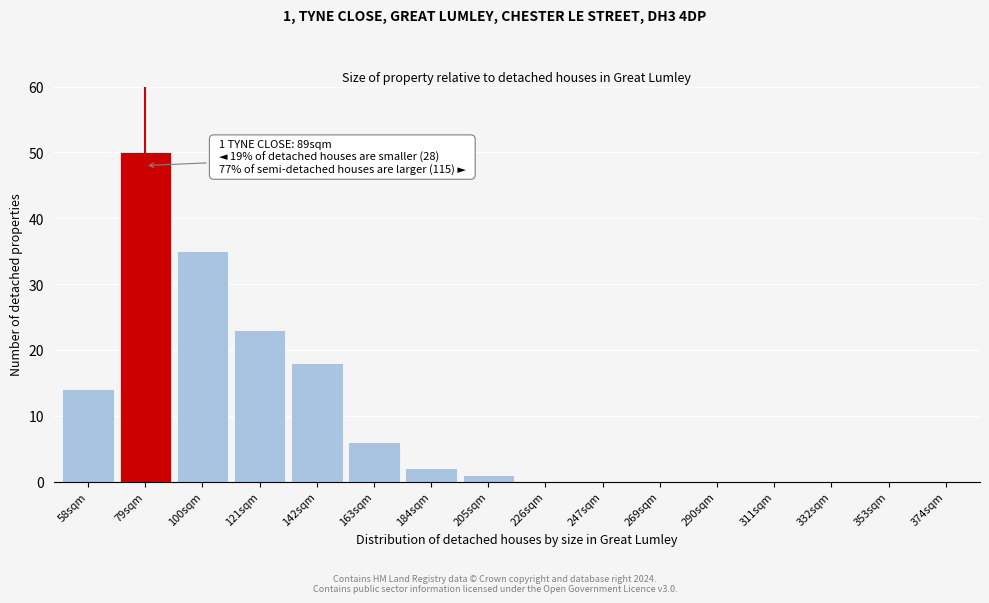

Reading left to right, transcribe all the data shown in this chart.

58sqm=14	79sqm=50	100sqm=35	121sqm=23	142sqm=18	163sqm=6	184sqm=2	205sqm=1	226sqm=0	247sqm=0	269sqm=0	290sqm=0	311sqm=0	332sqm=0	353sqm=0	374sqm=0